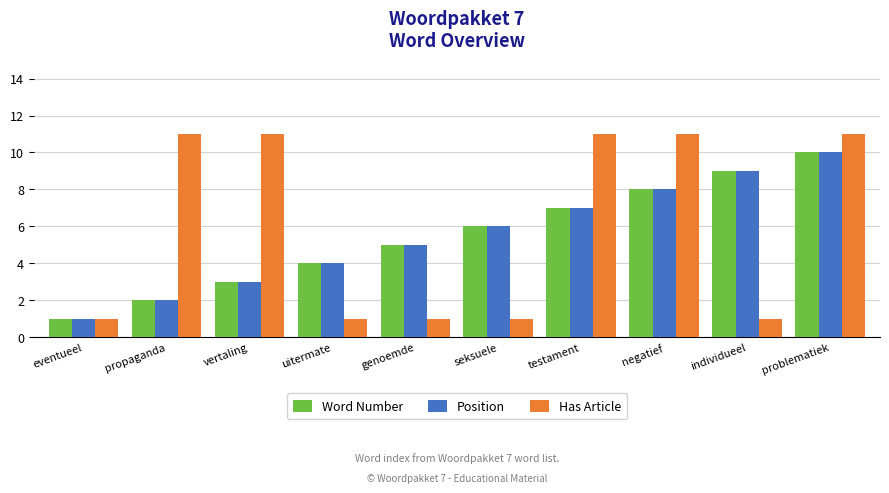

What is the minimum value shown in the chart?

1